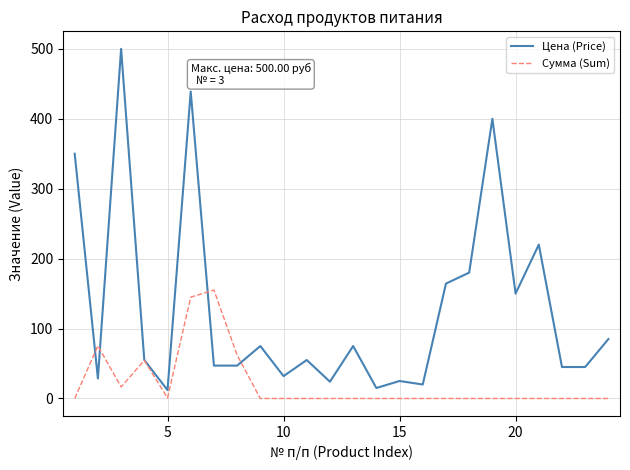

Which series has the largest range (max minus min)?

Цена (Price)